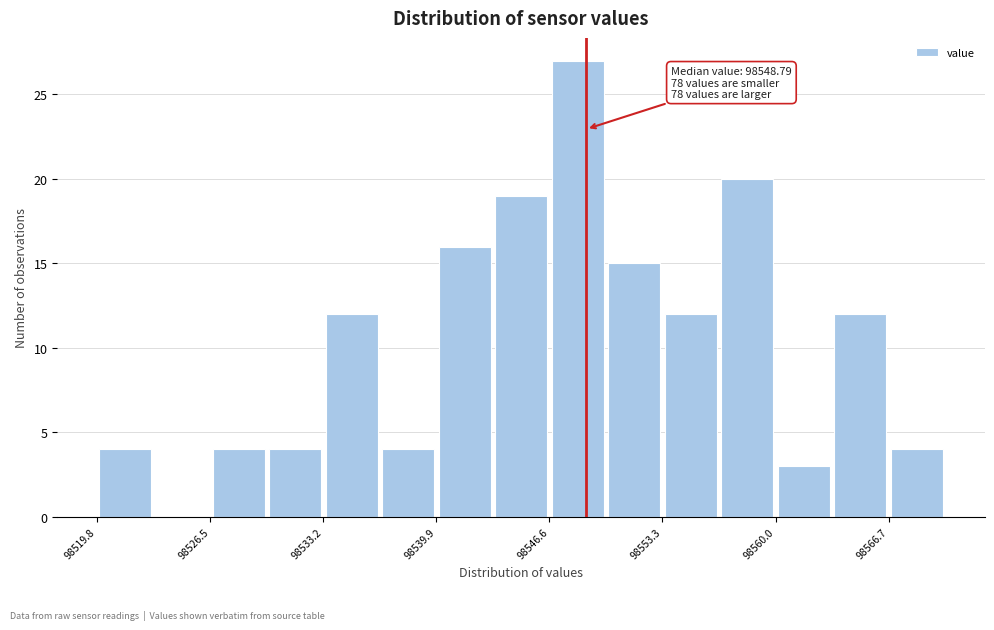

Read against the x-axis, roughly where is the centre of the tallest bar?

98548